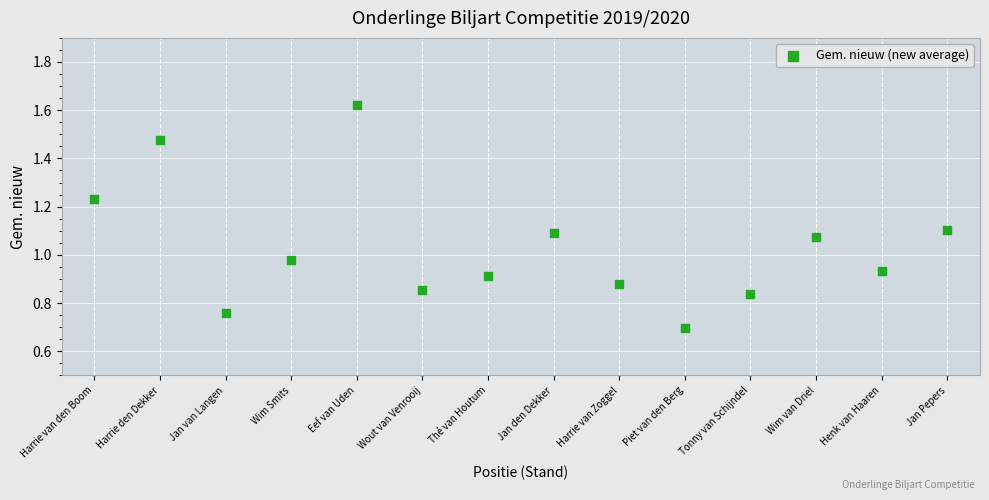

What is the range of X values (max minus min)?

13.0